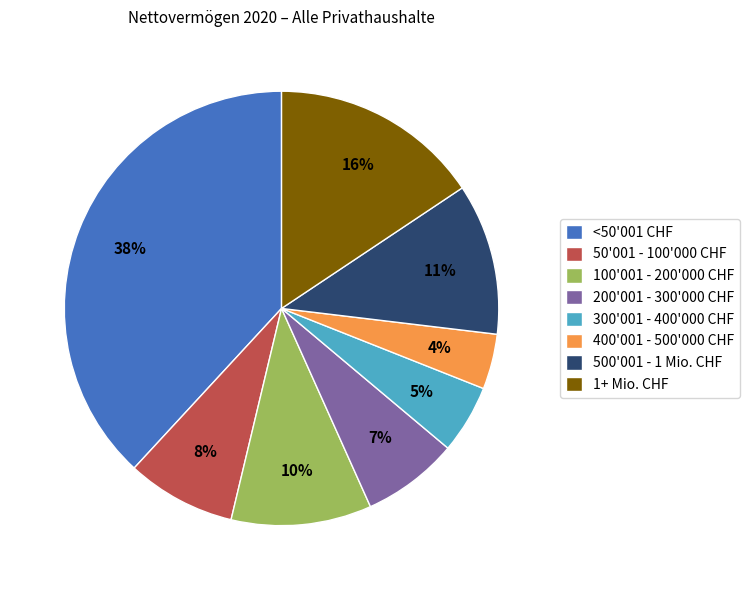

Rank the categories by value from highest to lowest.

<50'001 CHF, 1+ Mio. CHF, 500'001 - 1 Mio. CHF, 100'001 - 200'000 CHF, 50'001 - 100'000 CHF, 200'001 - 300'000 CHF, 300'001 - 400'000 CHF, 400'001 - 500'000 CHF